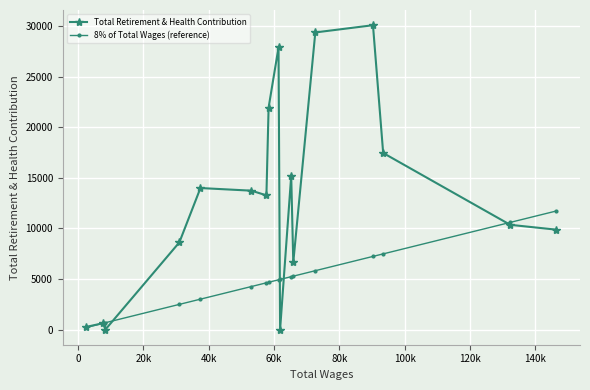

Which series has the largest range (max minus min)?

Total Retirement & Health Contribution